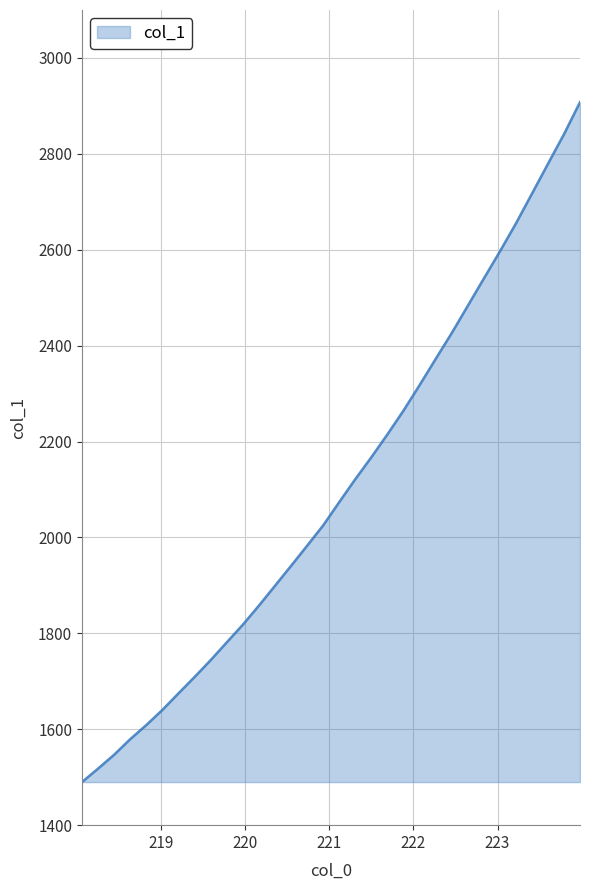

What is the maximum value shown in the chart?

2907.8